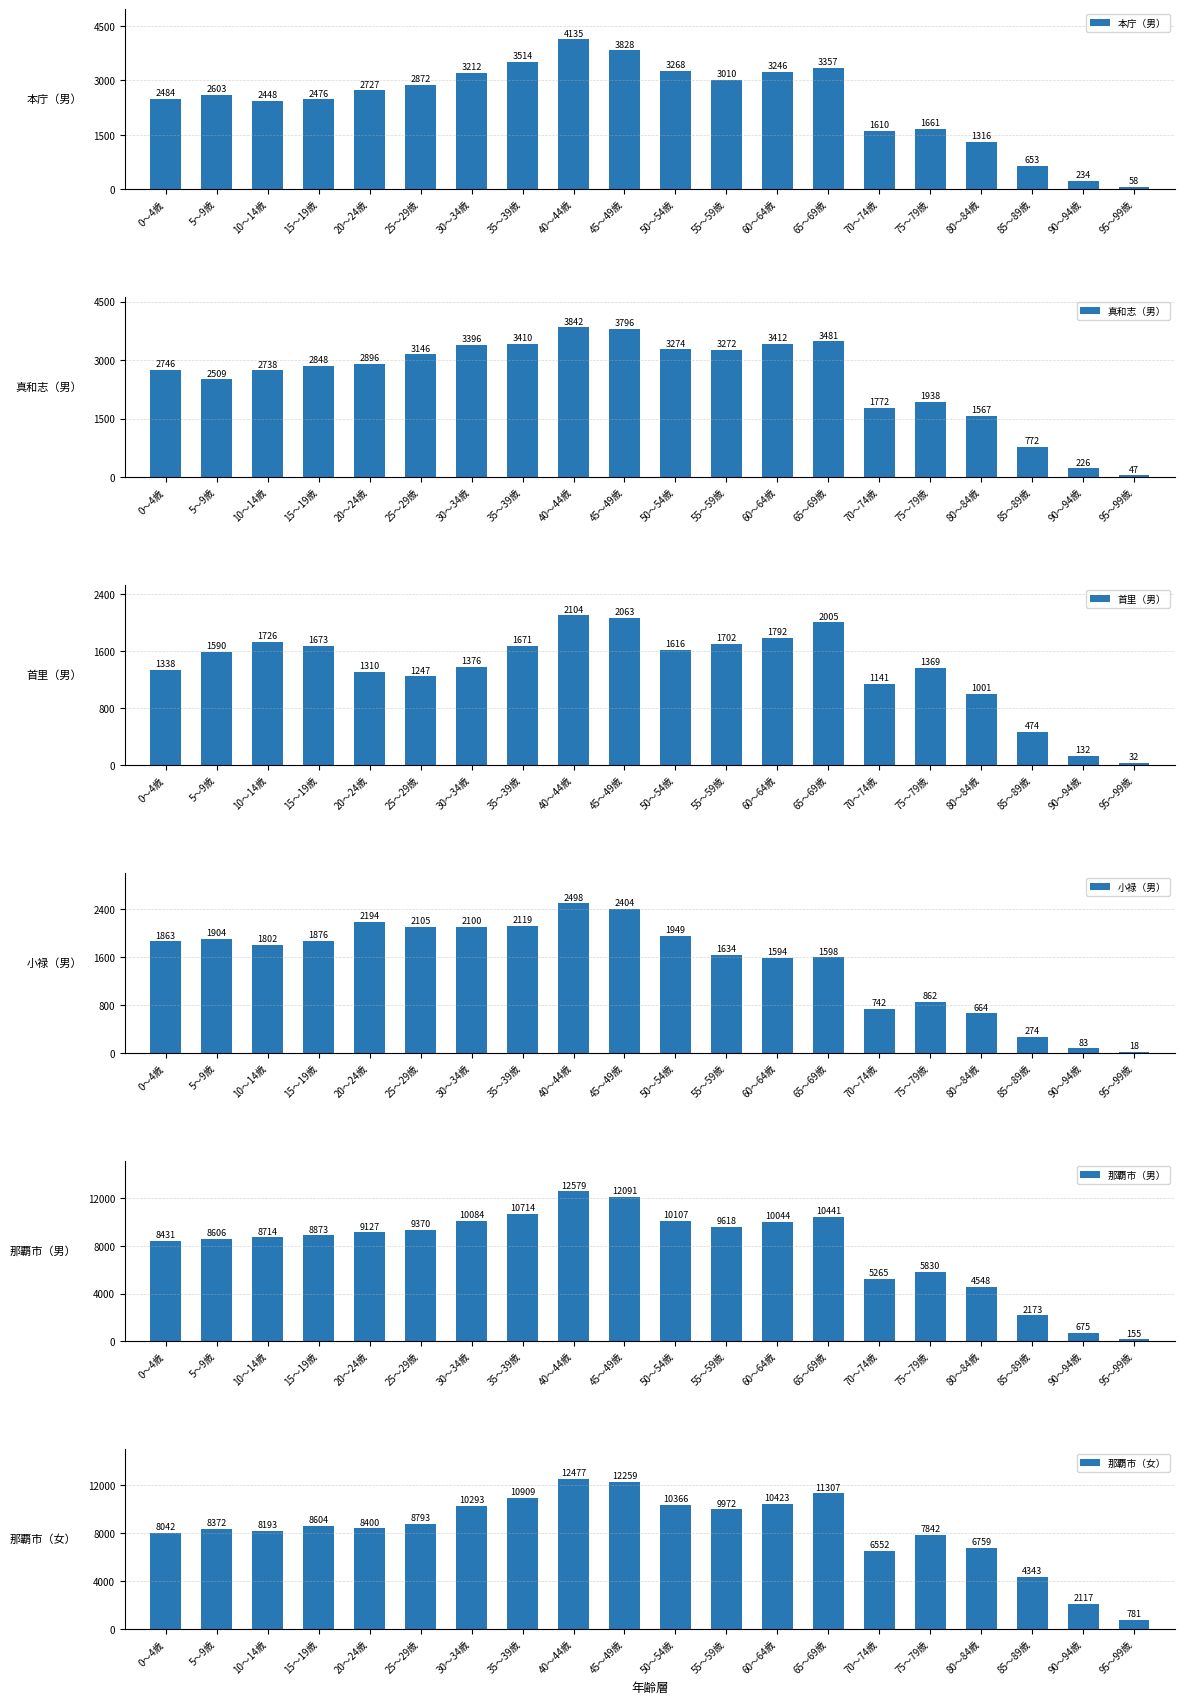

What is the difference between the 那覇市（女） values at 35～39歳 and 45～49歳?

1350